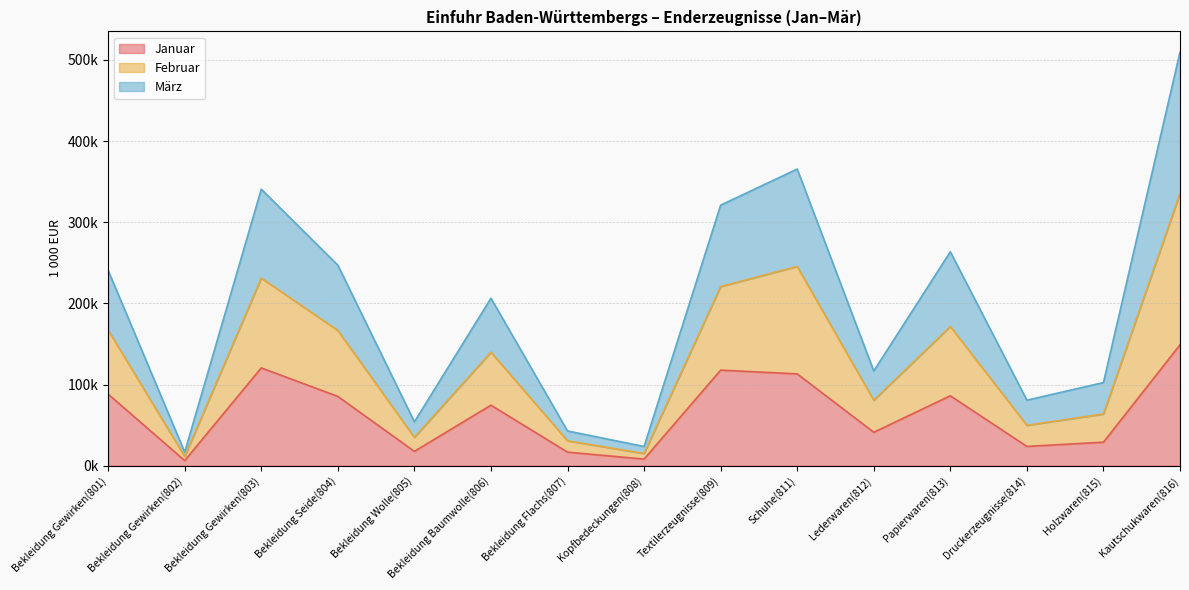

True or false: März has a value of 83293.5 at Bekleidung Gewirken(801).

False